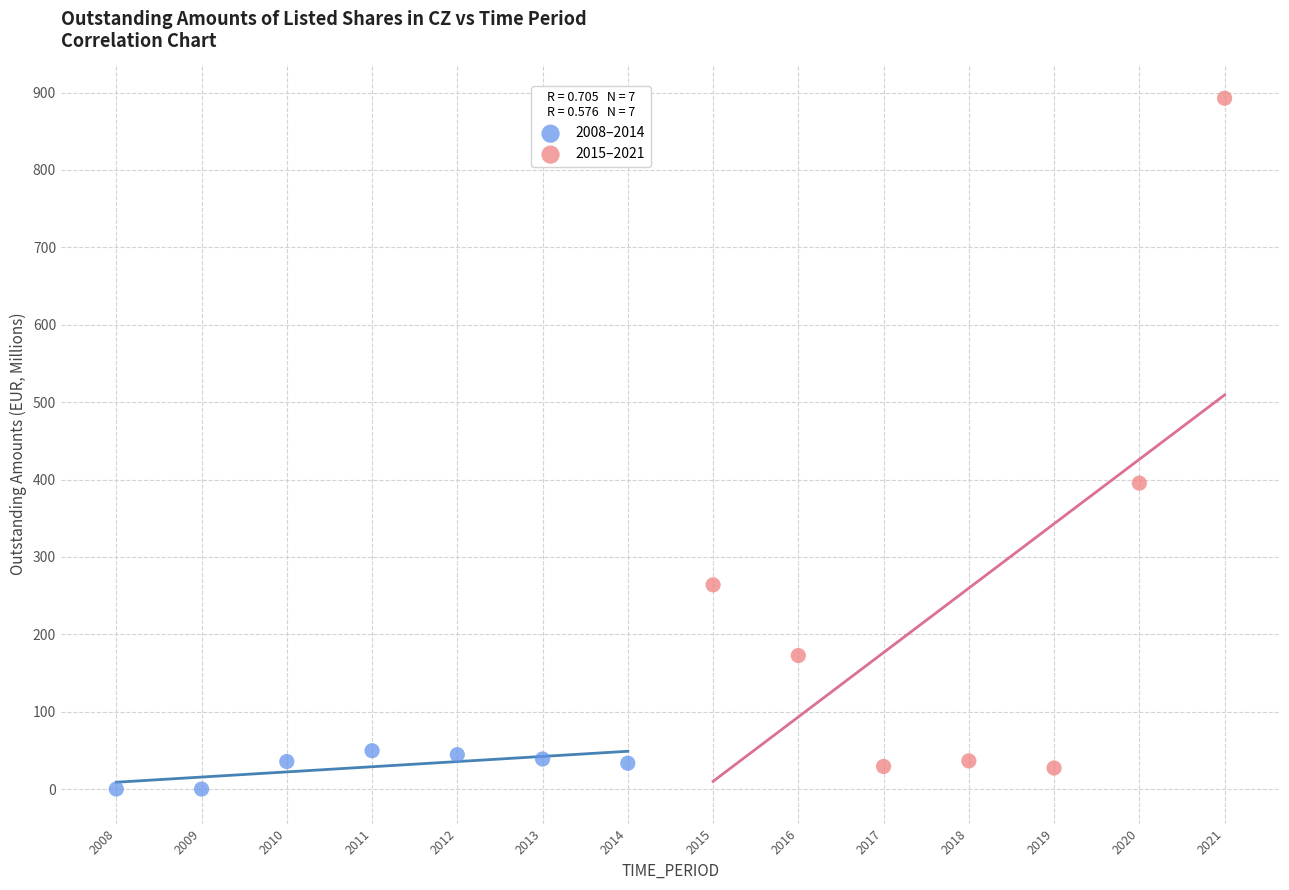

Which series reaches the maximum Y coordinate?

2015–2021